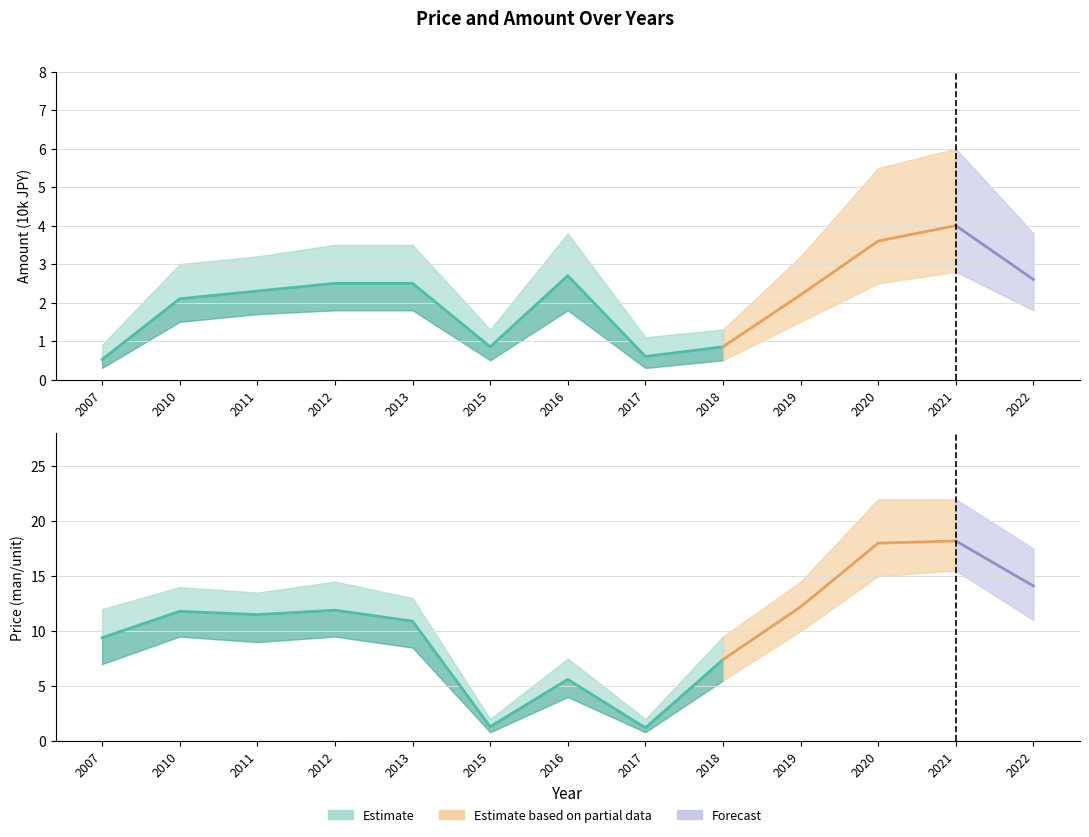

Where does the Lower bound series first go above 9?

2010